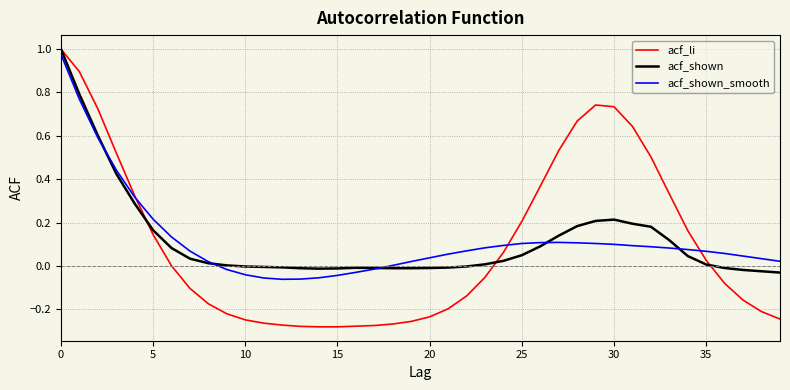

Which series has the widest spread of values?

acf_li